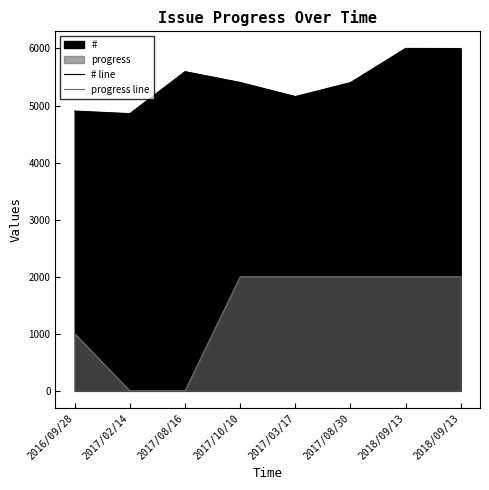

What is the label of the 4th point from the right?

2017/03/17